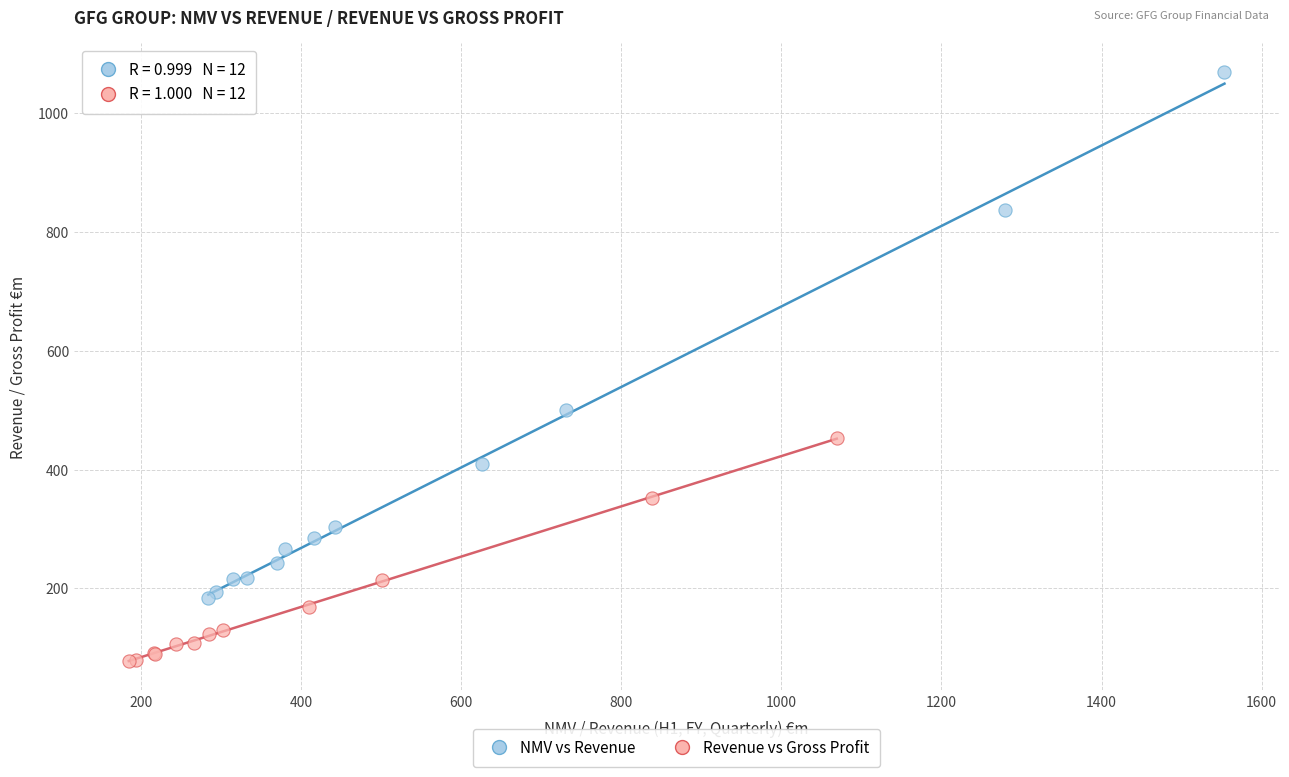

Which series reaches the maximum Y coordinate?

NMV vs Revenue